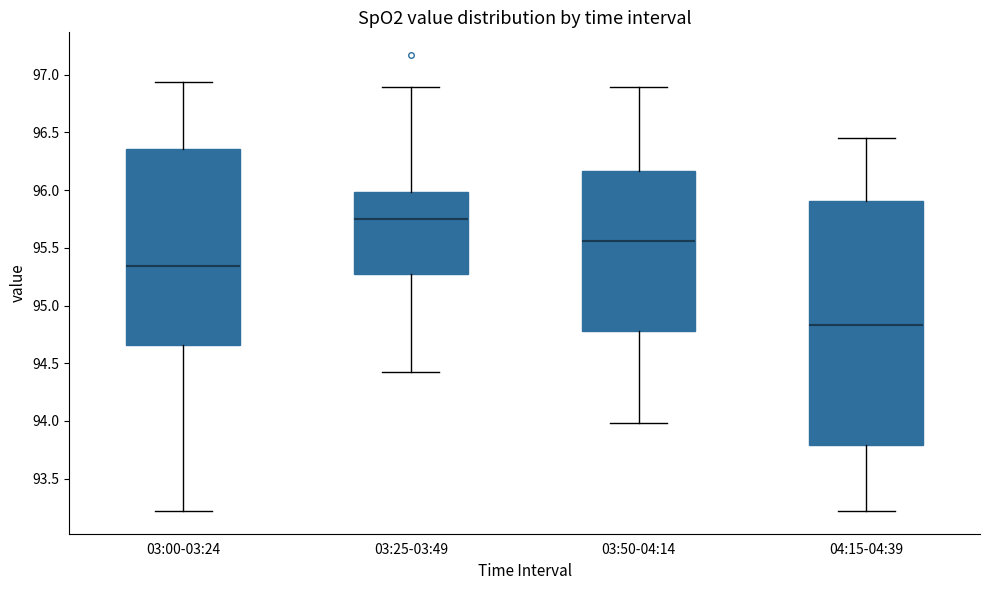

Reading left to right, read every box against the y-axis: the position of its median line, the range the box covers, and the ends of its whiskers. The values are not printed on the chart, so give them approximately, as read against the axis.

03:00-03:24: median 95.35, box 94.65 to 96.35, whiskers 93.20 to 96.95
03:25-03:49: median 95.75, box 95.25 to 96.00, whiskers 94.40 to 96.90
03:50-04:14: median 95.55, box 94.80 to 96.15, whiskers 94.00 to 96.90
04:15-04:39: median 94.85, box 93.80 to 95.90, whiskers 93.20 to 96.45